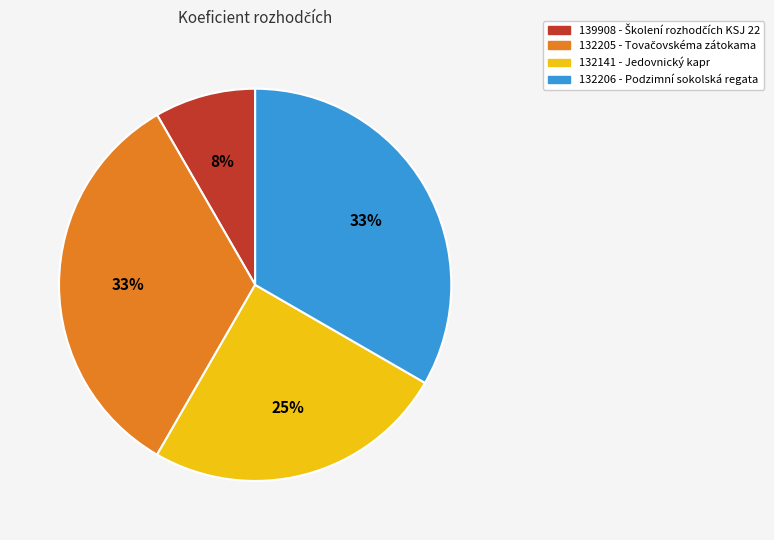

To the nearest percent, what is the difference between the largest and smallest slice percentages?

25%